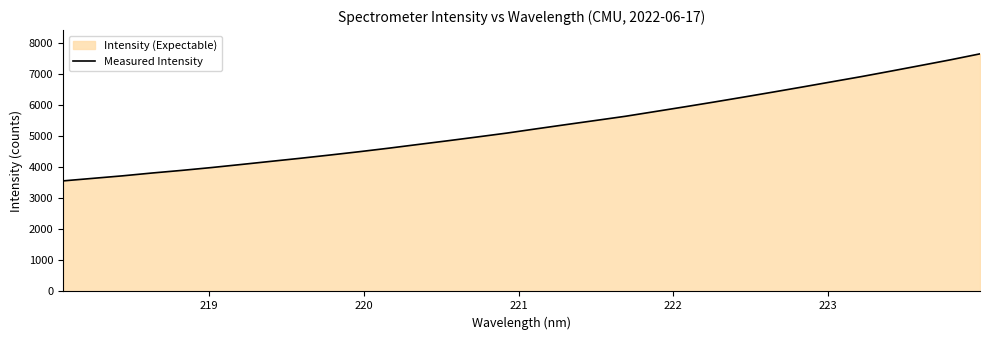

How many values are below 5227?

16